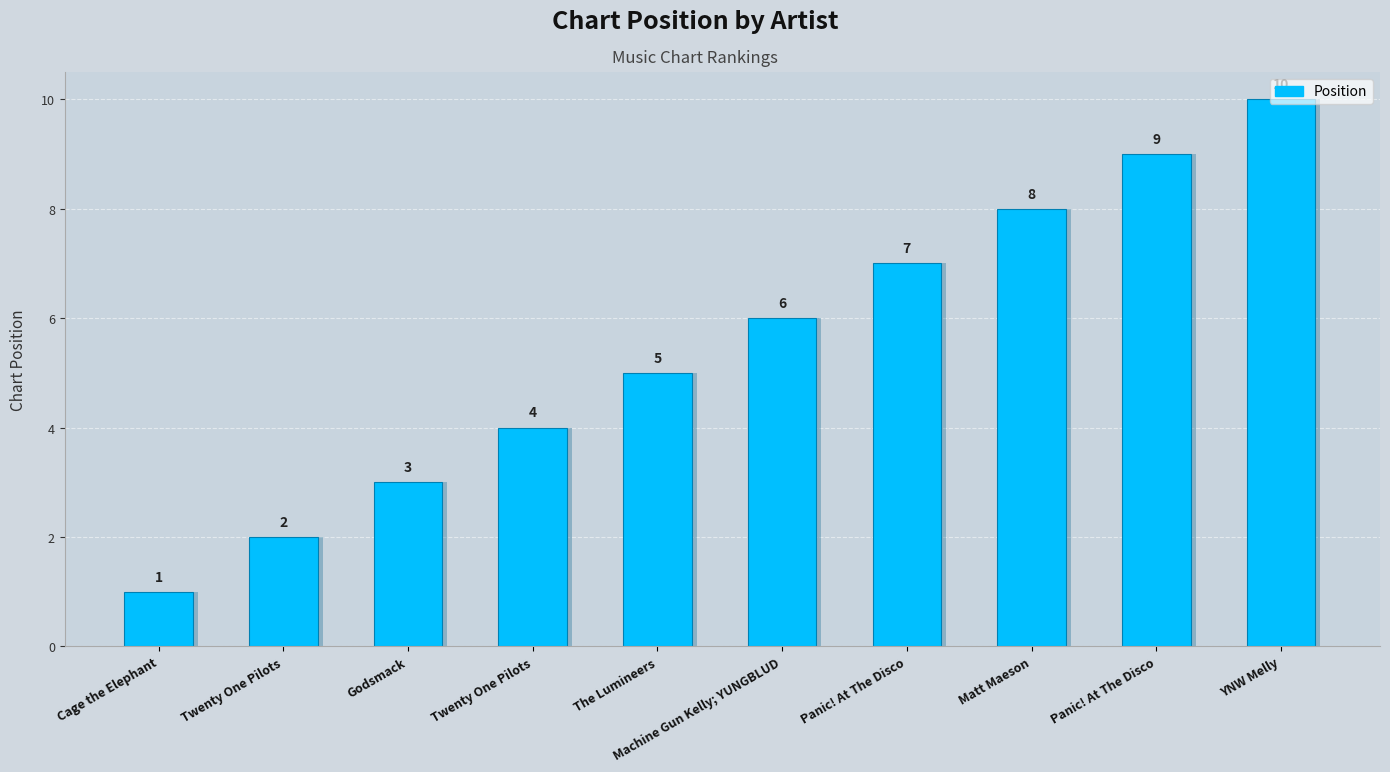

How many series are shown in this chart?

1